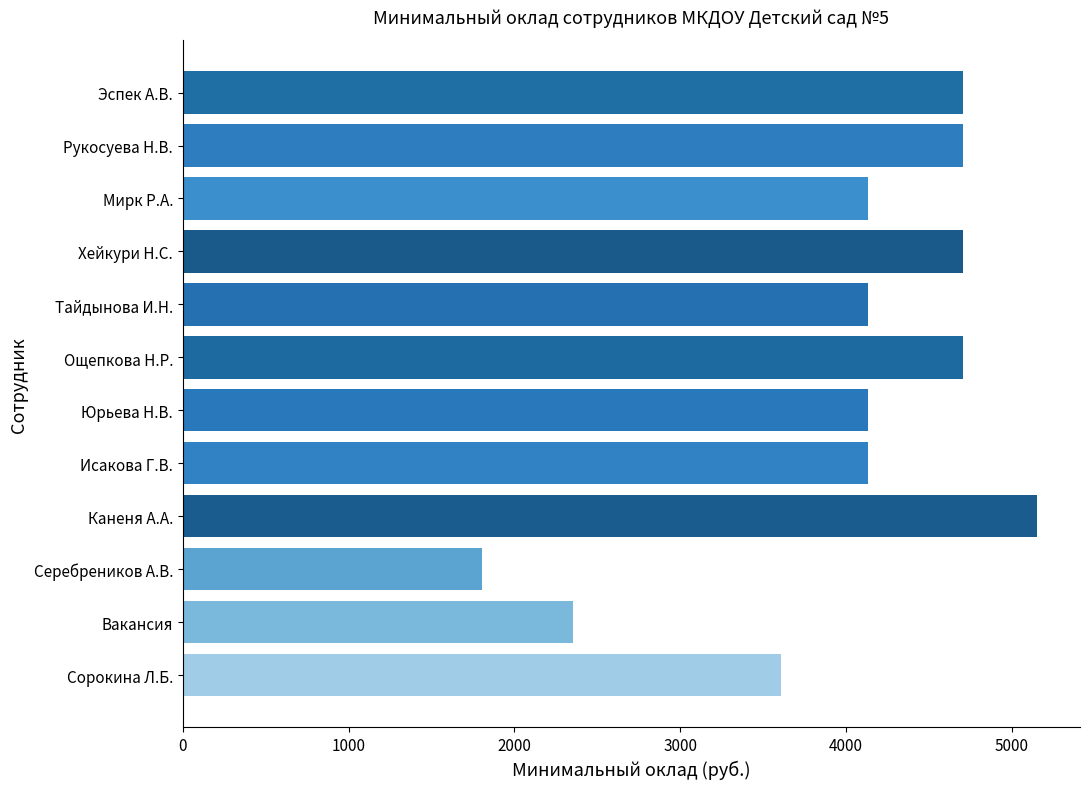

How many values are between 4133 and 4707?

8